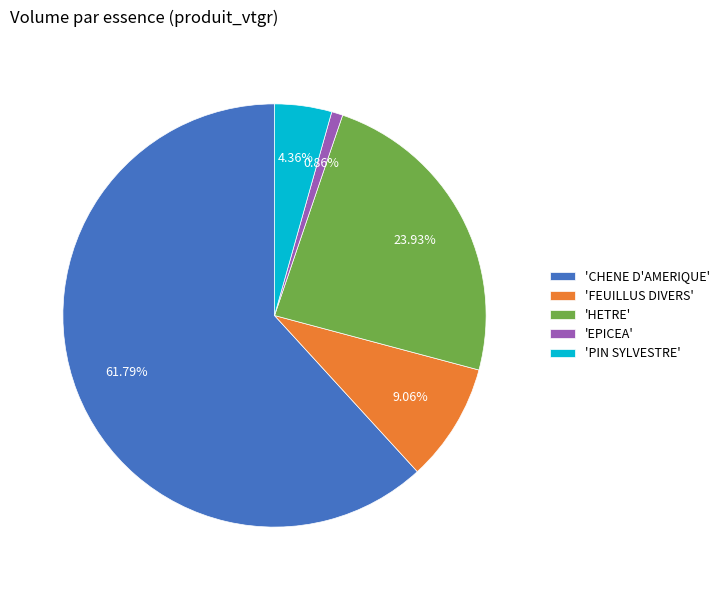

Rank the categories by value from highest to lowest.

'CHENE D'AMERIQUE', 'HETRE', 'FEUILLUS DIVERS', 'PIN SYLVESTRE', 'EPICEA'